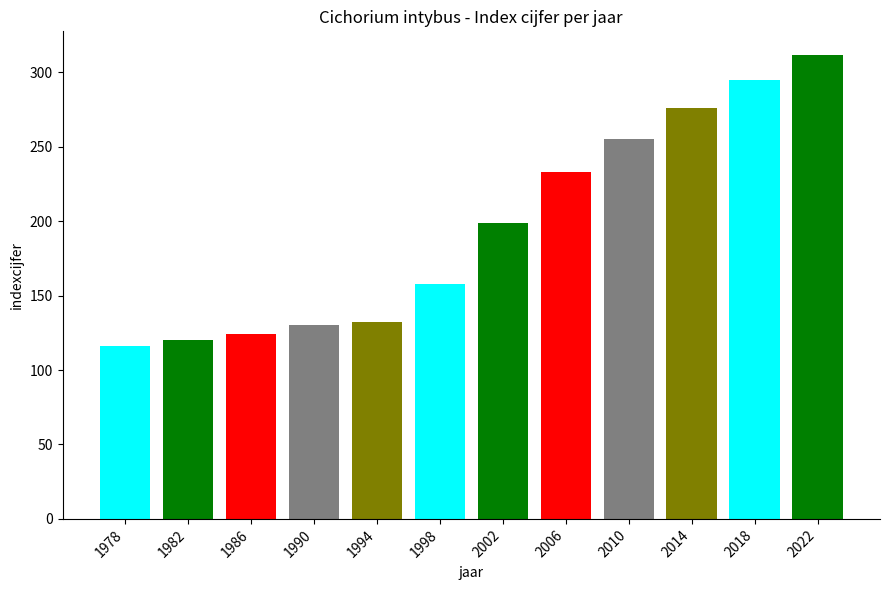

What is the minimum value shown in the chart?

116